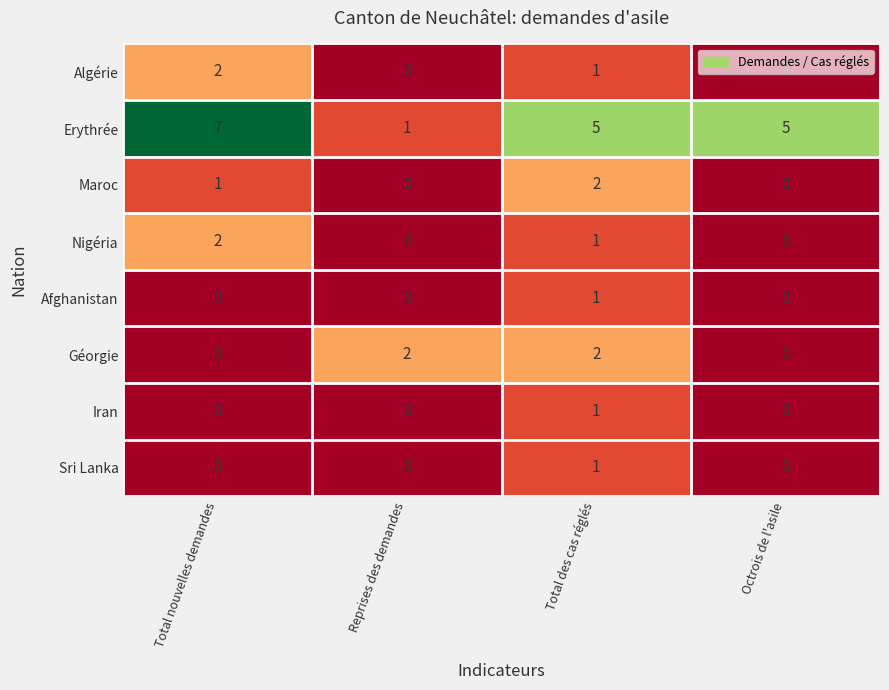

Is it true that Géorgie equals 0 at Octrois de l'asile?

True